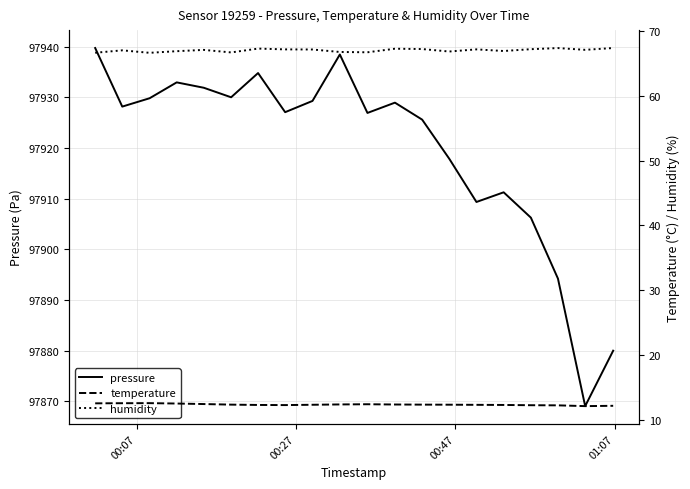

What is the lowest value of the pressure series?

97869.1